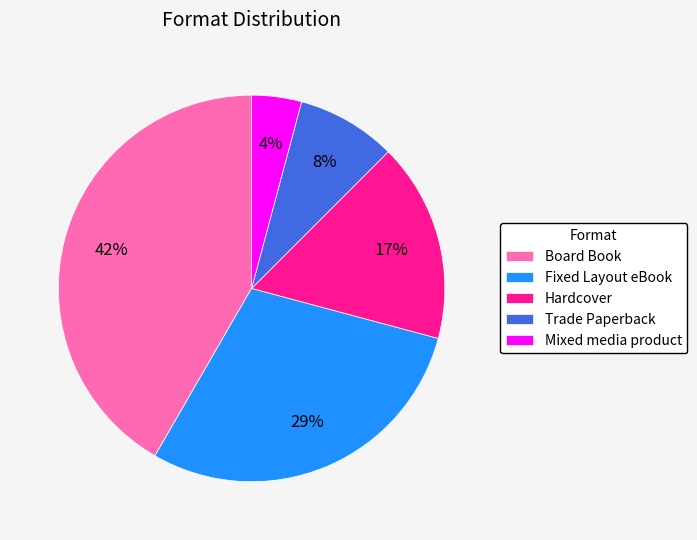

Count the number of slices in the pie.

5